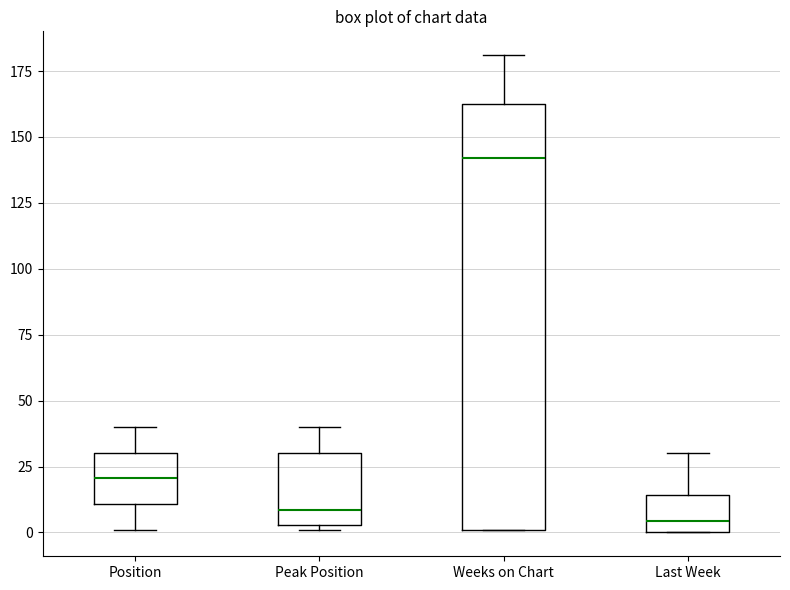

Reading left to right, read every box against the y-axis: the position of its median line, the range the box covers, and the ends of its whiskers. The values are not printed on the chart, so give them approximately, as read against the axis.

Position: median 20, box 10 to 30, whiskers 0 to 40
Peak Position: median 10, box 5 to 30, whiskers 0 to 40
Weeks on Chart: median 140, box 0 to 165, whiskers 0 to 180
Last Week: median 5, box 0 to 15, whiskers 0 to 30